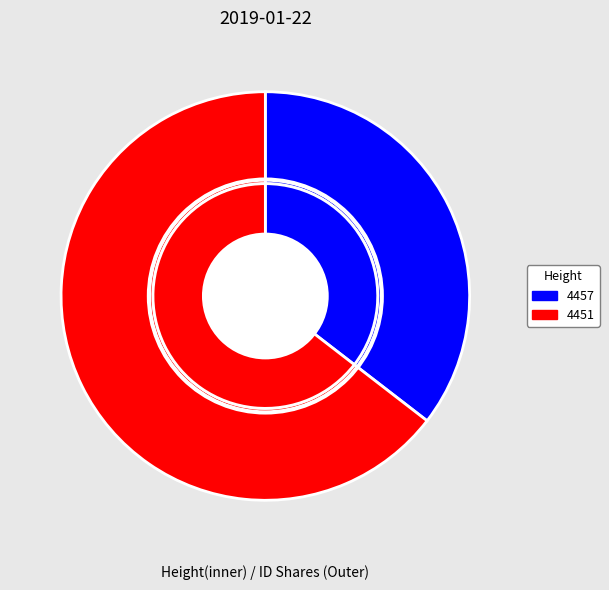

Rank the categories by outer value from lowest to highest.

4457, 4451